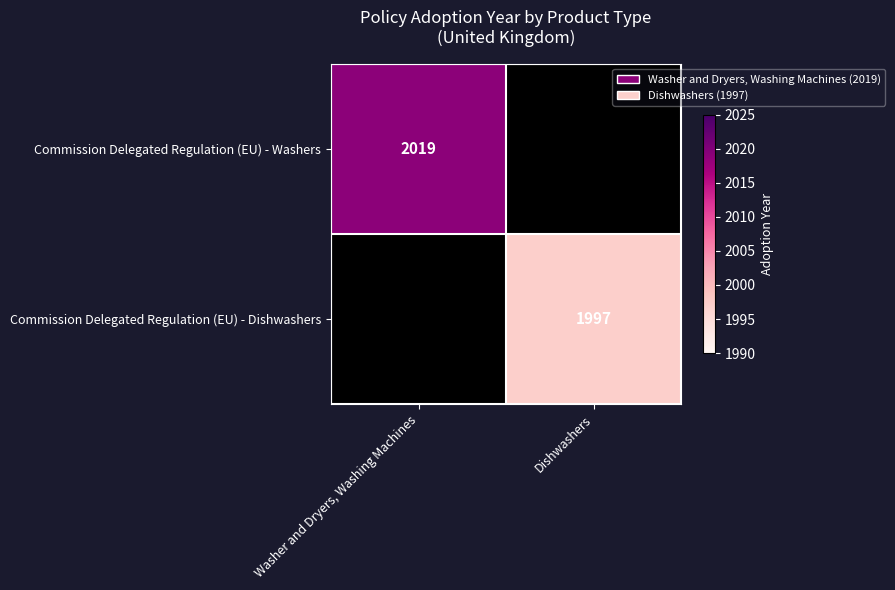

The Commission Delegated Regulation (EU) - Dishwashers series shows 3046 at Dishwashers. True or false?

False